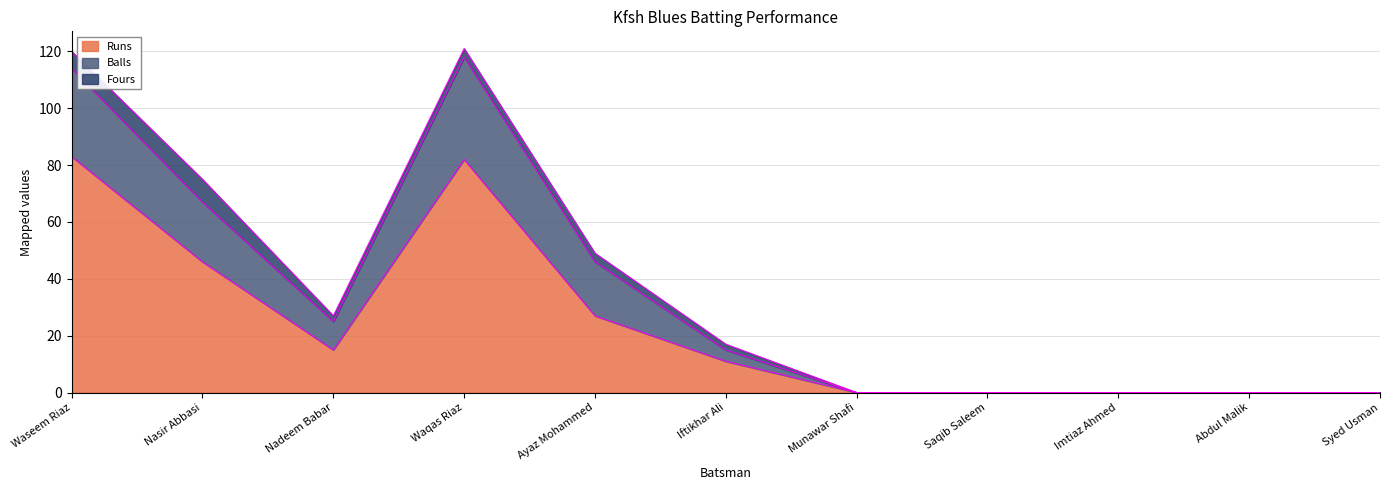

The value of Balls at Iftikhar Ali is 15. True or false?

True